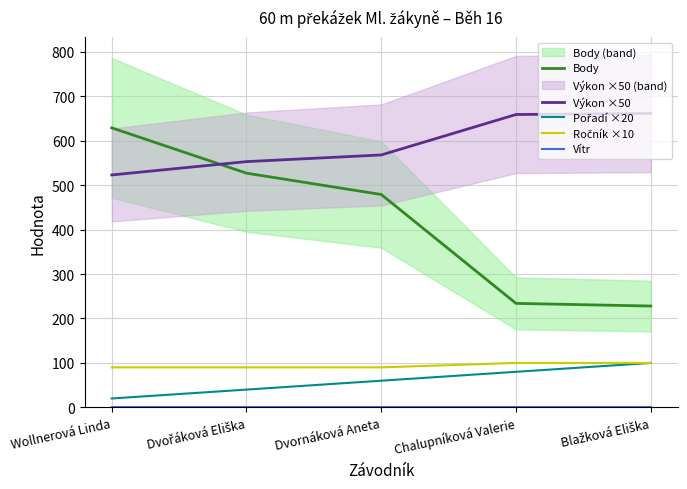

True or false: Ročník ×10 and Vítr intersect in this chart.

False